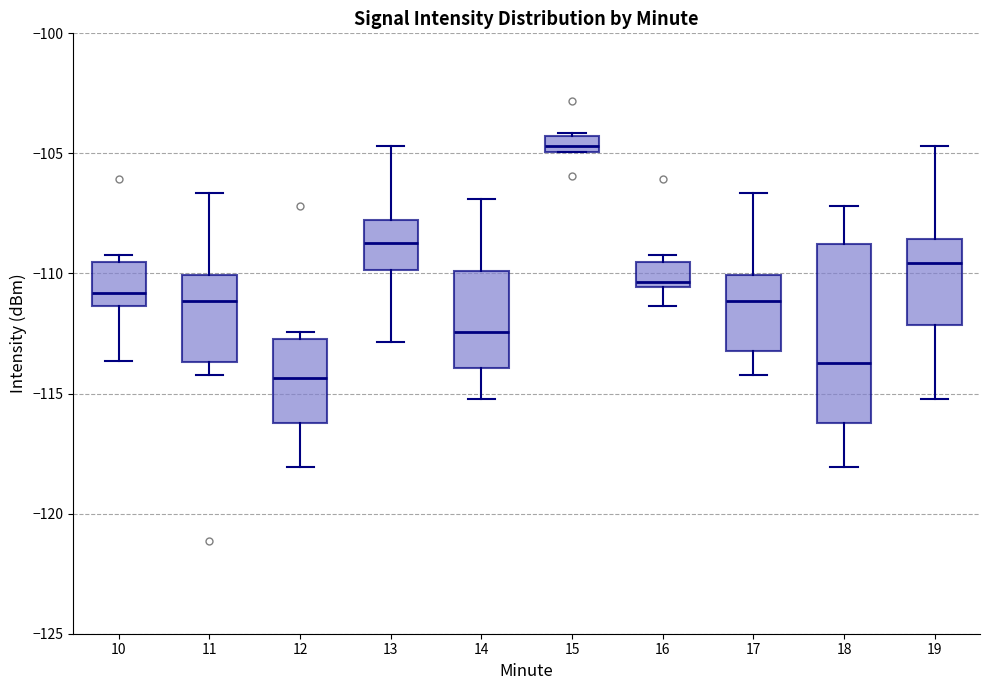

Comparing the boxes themselves (not the whiskers), which one is the tallest?

18